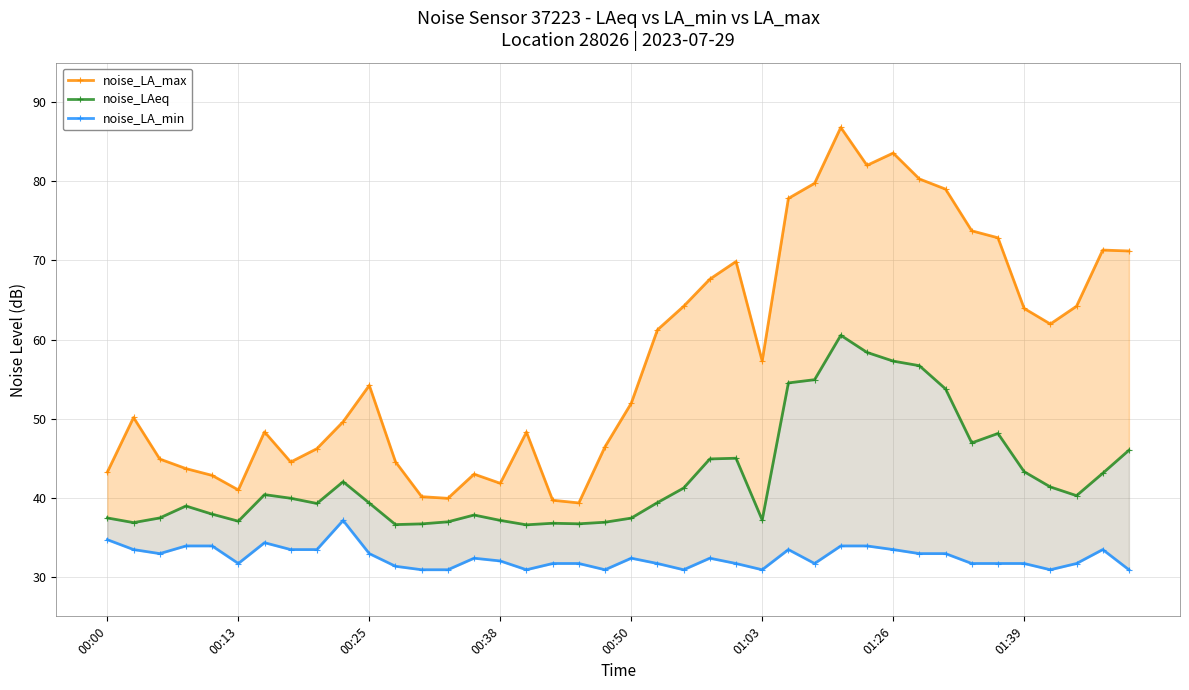

Between 8 and 14, which is larger?

8